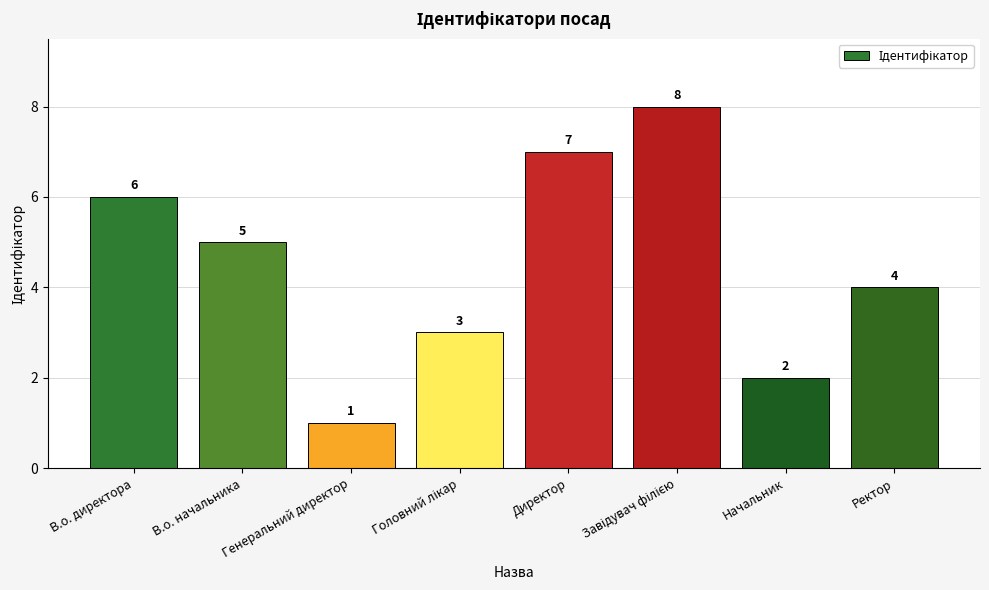

Is it true that the value at Ректор is 2?

False